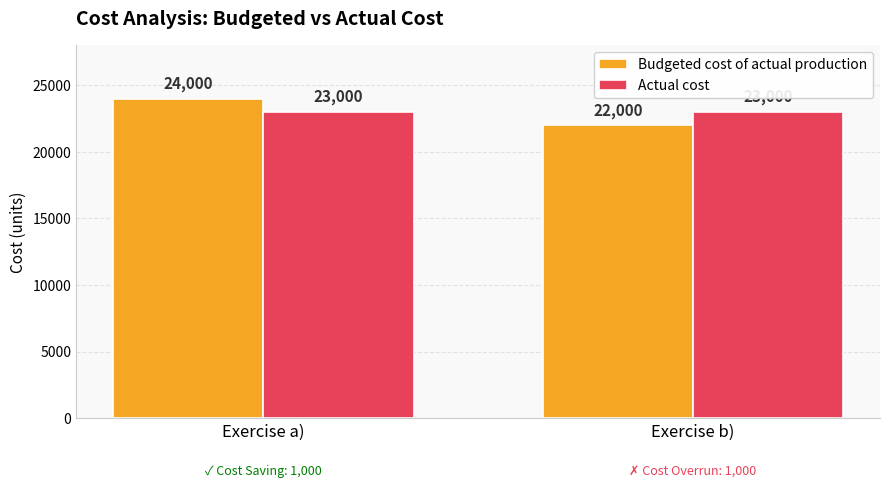

What is the spread (max minus min) of values at Exercise b)?

1000